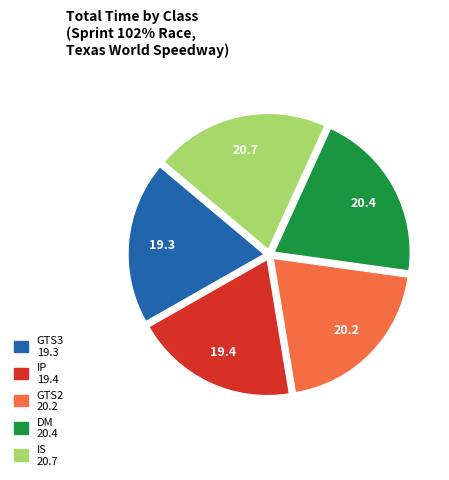

How many slices are in this pie chart?

5